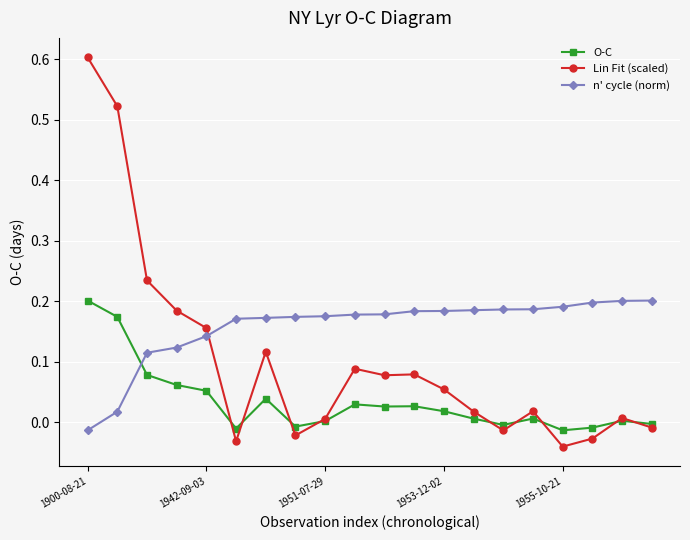

True or false: n' cycle (norm) and O-C cross at least once.

True